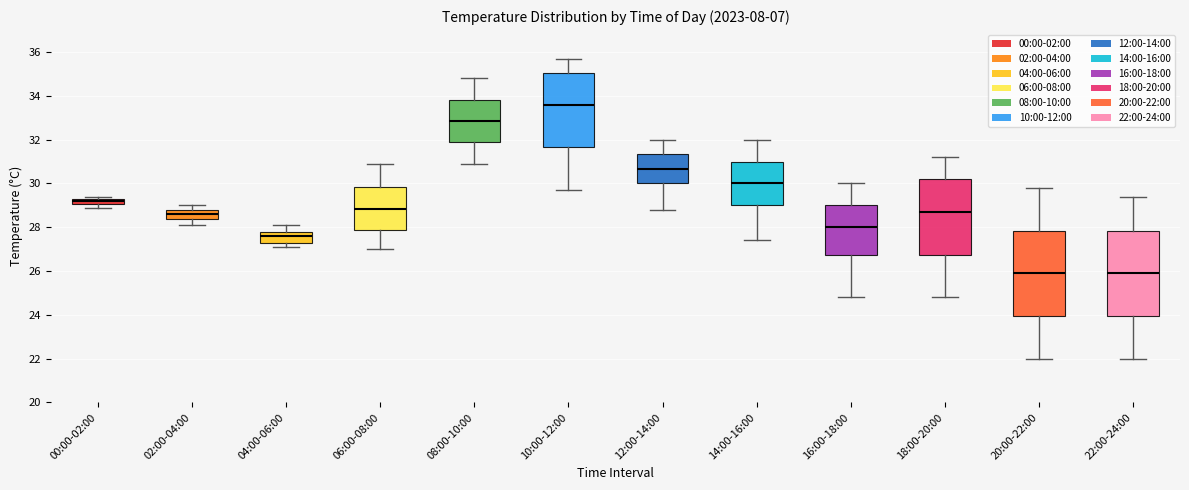

Where does the median line of the box for 10:00-12:00 sit on the y-axis? The values are not printed on the chart, so give them approximately, as read against the axis.

33.6